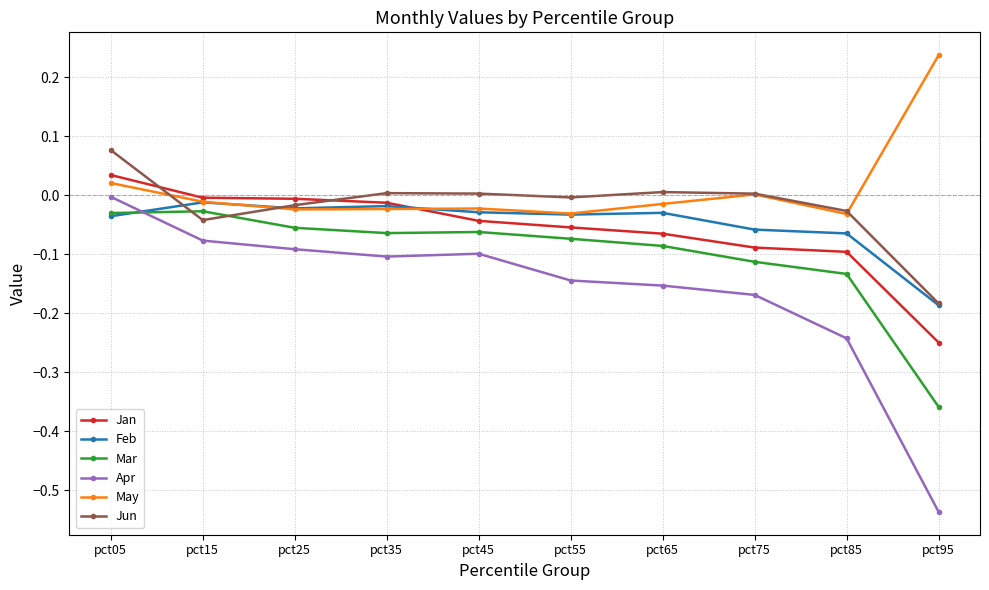

Between pct35 and pct65, which series saw the biggest shift?

Jan